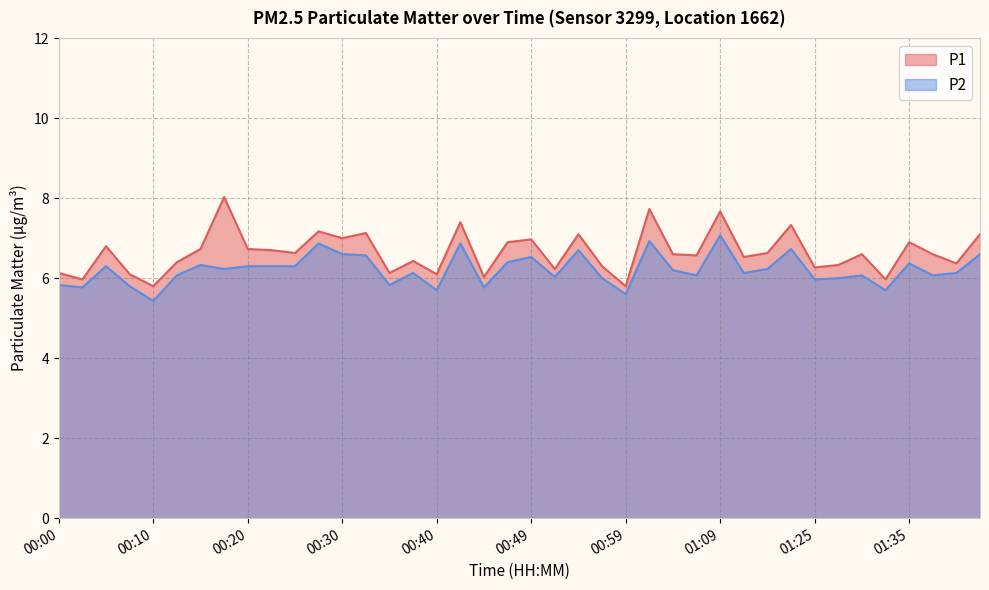

Reading right to left, list all the values displayed in this chart.

P1: 01:45=7.1	01:42=6.4	01:37=6.6	01:35=6.9	01:32=6.0	01:30=6.6	01:27=6.3	01:25=6.3	01:20=7.3	01:17=6.6	01:15=6.5	01:09=7.7	01:06=6.6	01:04=6.6	01:02=7.7	00:59=5.8	00:57=6.3	00:54=7.1	00:52=6.2	00:49=7.0	00:47=6.9	00:45=6.0	00:42=7.4	00:40=6.1	00:37=6.4	00:35=6.1	00:32=7.1	00:30=7.0	00:27=7.2	00:25=6.6	00:22=6.7	00:20=6.7	00:18=8.0	00:15=6.7	00:13=6.4	00:10=5.8	00:08=6.1	00:05=6.8	00:03=6.0	00:00=6.1
P2: 01:45=6.6	01:42=6.1	01:37=6.1	01:35=6.4	01:32=5.7	01:30=6.1	01:27=6.0	01:25=6.0	01:20=6.7	01:17=6.2	01:15=6.1	01:09=7.1	01:06=6.1	01:04=6.2	01:02=6.9	00:59=5.6	00:57=6.0	00:54=6.7	00:52=6.0	00:49=6.5	00:47=6.4	00:45=5.8	00:42=6.9	00:40=5.7	00:37=6.1	00:35=5.8	00:32=6.6	00:30=6.6	00:27=6.9	00:25=6.3	00:22=6.3	00:20=6.3	00:18=6.2	00:15=6.3	00:13=6.1	00:10=5.4	00:08=5.8	00:05=6.3	00:03=5.8	00:00=5.8